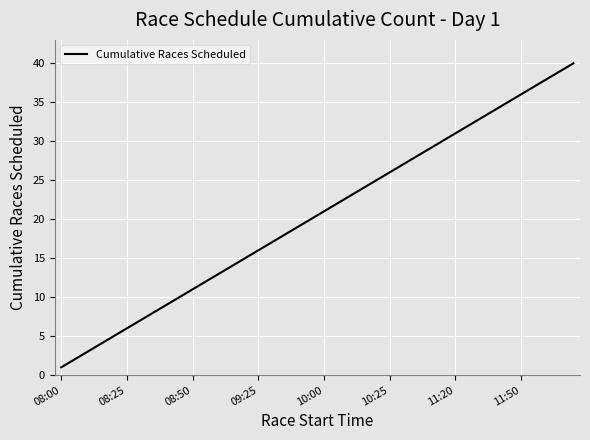

What is the smallest value displayed?

1